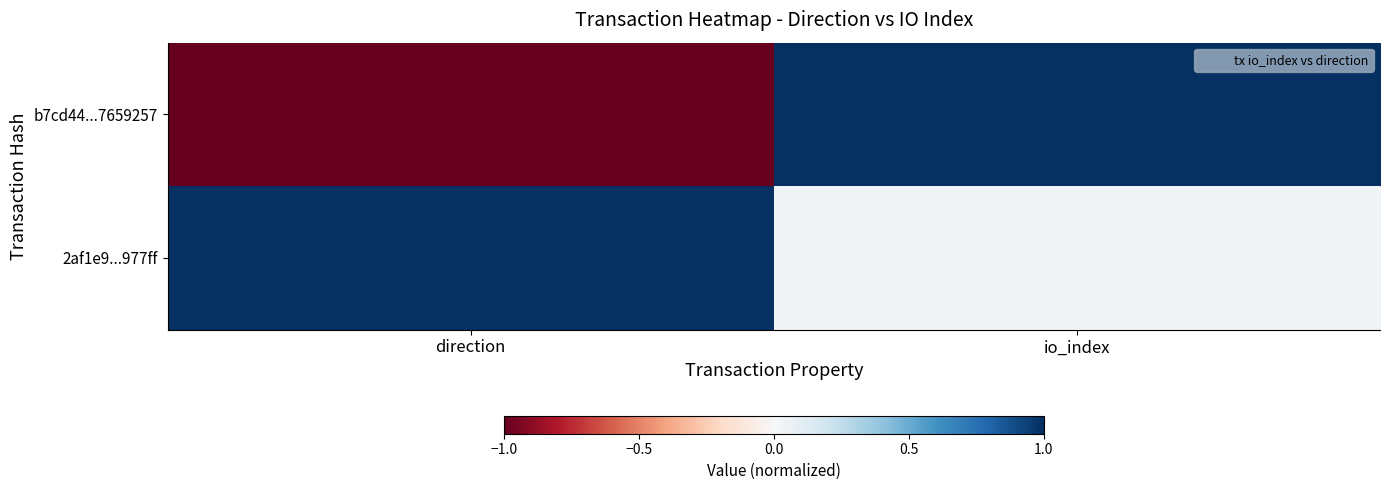

What is the maximum value shown in the chart?

1.0